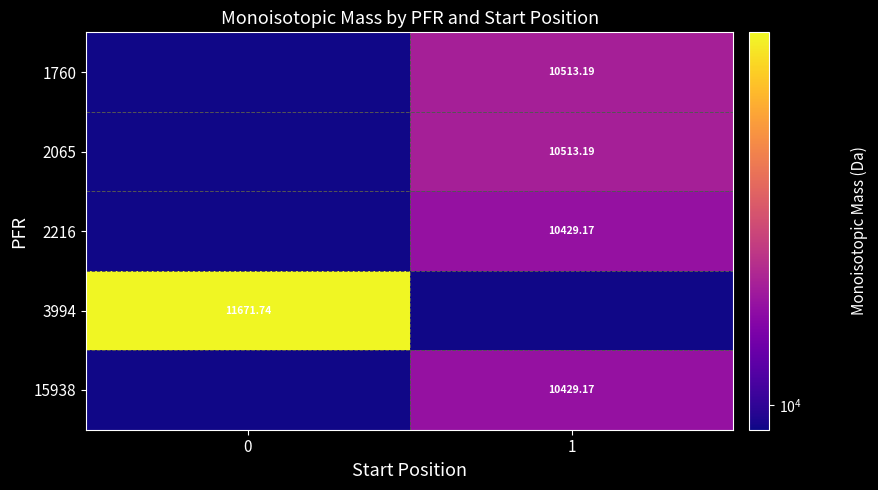

Is the value of 2065 at 1 greater than the value of 15938 at 1?

Yes